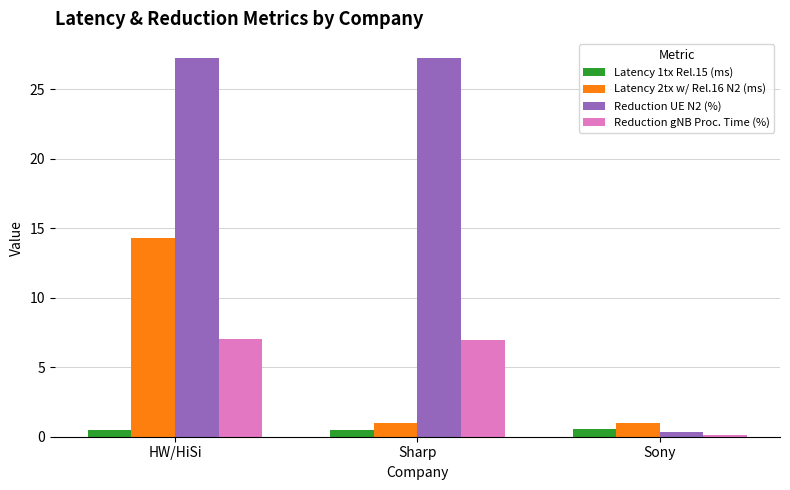

List the series in order of their peak value, lowest first.

Latency 1tx Rel.15 (ms), Reduction gNB Proc. Time (%), Latency 2tx w/ Rel.16 N2 (ms), Reduction UE N2 (%)